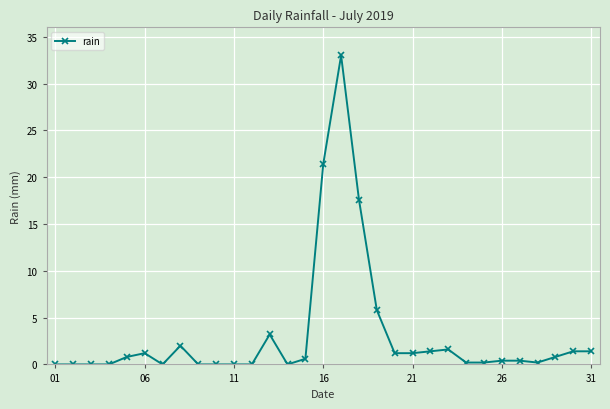

What is the sum of all values?

96.0